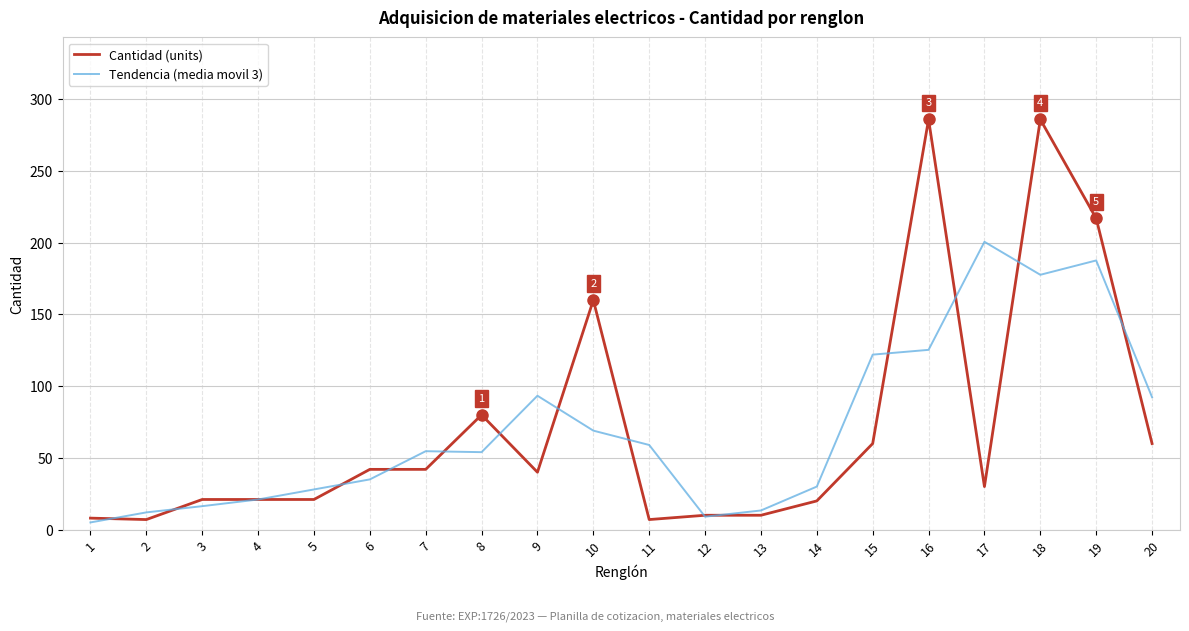

Which series has the largest range (max minus min)?

Cantidad (units)